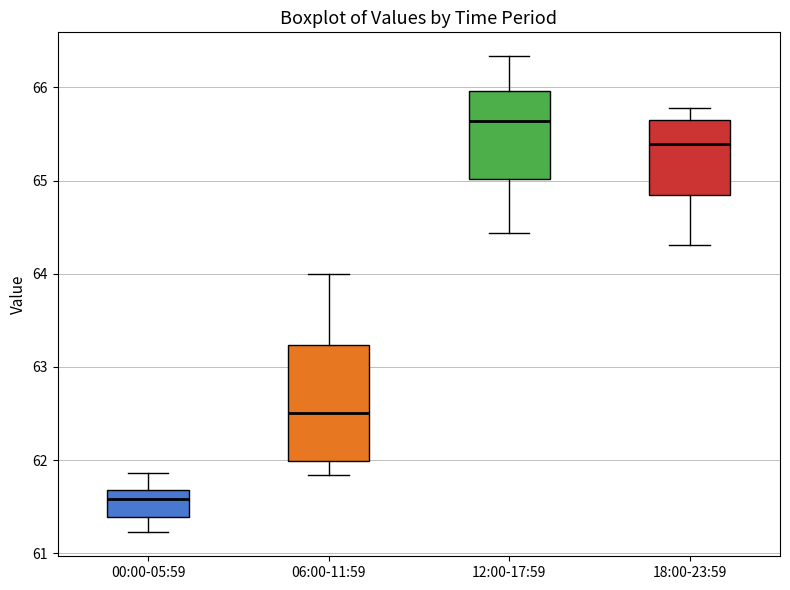

Reading left to right, transcribe this box plot: for each box, give where its median line is, the range the box spans, and where its two whiskers end, as read against the y-axis. The values are not printed on the chart, so give them approximately, as read against the axis.

00:00-05:59: median 61.6, box 61.4 to 61.7, whiskers 61.2 to 61.9
06:00-11:59: median 62.5, box 62.0 to 63.2, whiskers 61.8 to 64.0
12:00-17:59: median 65.6, box 65.0 to 66.0, whiskers 64.4 to 66.3
18:00-23:59: median 65.4, box 64.8 to 65.7, whiskers 64.3 to 65.8